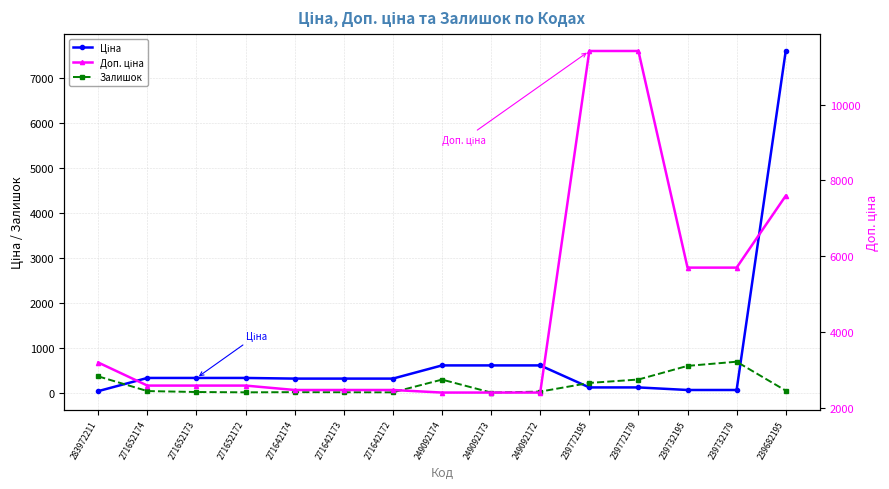

Rank the series at 271642174 from highest to lowest value.

Доп. ціна, Ціна, Залишок